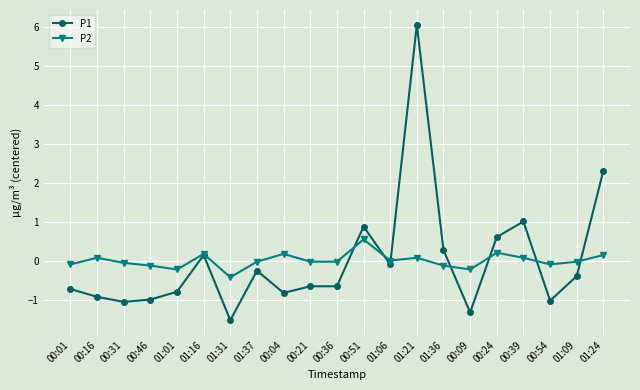

List the series in order of their peak value, lowest first.

P2, P1